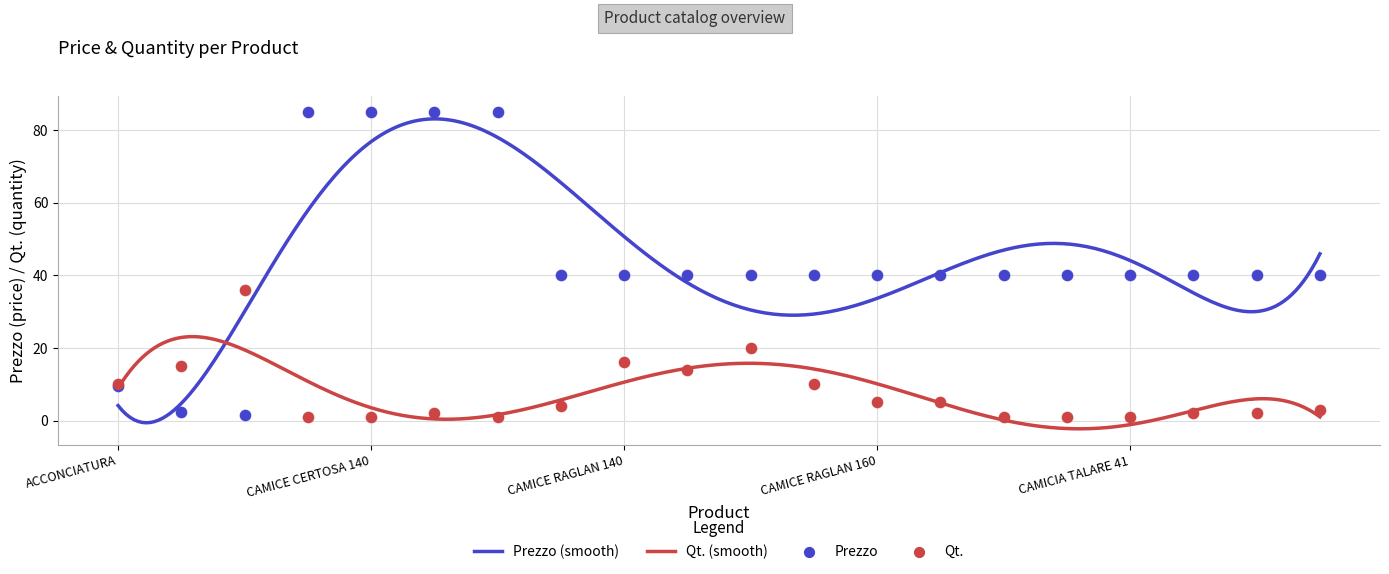

What are all the series names shown in the legend?

Prezzo, Qt.